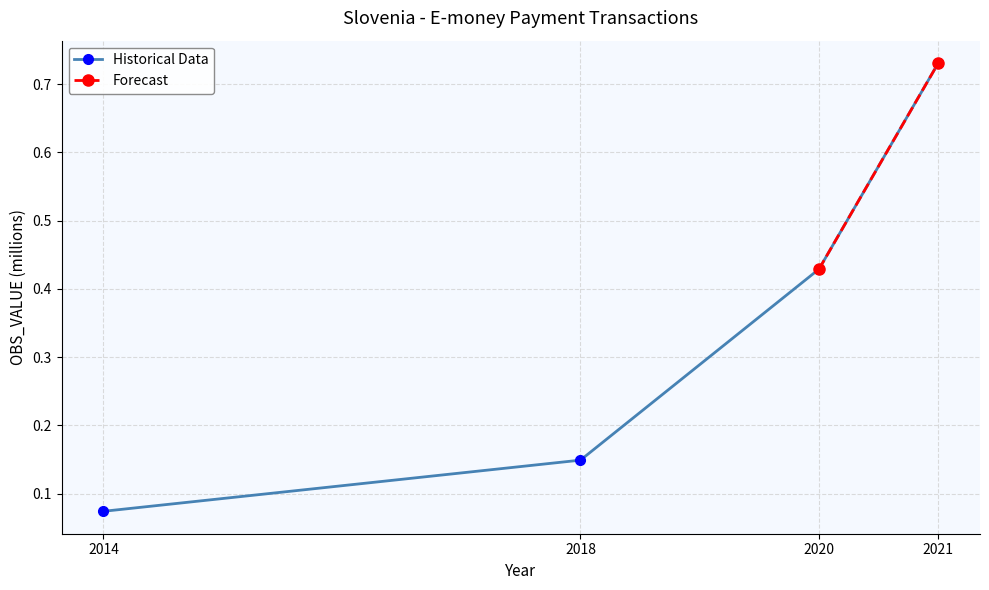

What is the difference between the maximum and minimum values?

0.7